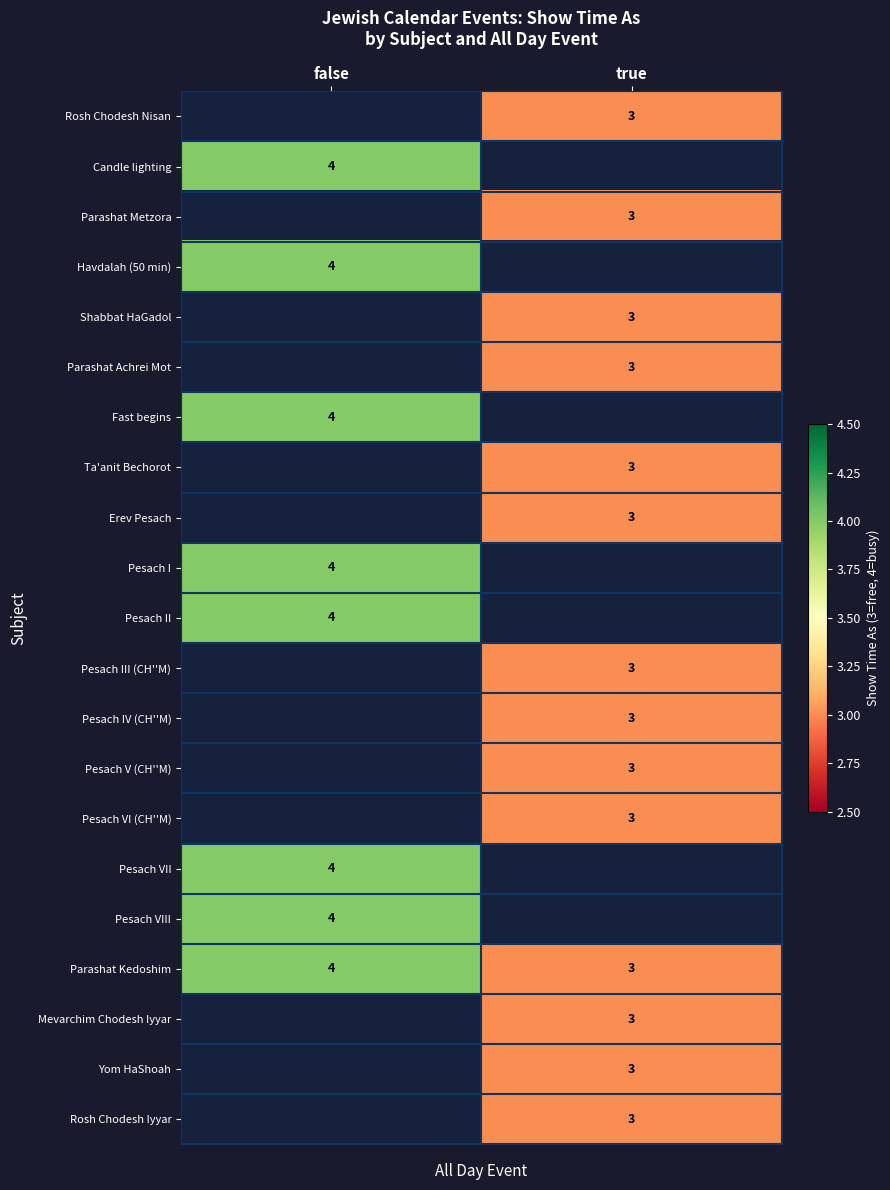

The Mevarchim Chodesh Iyyar series shows 5 at true. True or false?

False